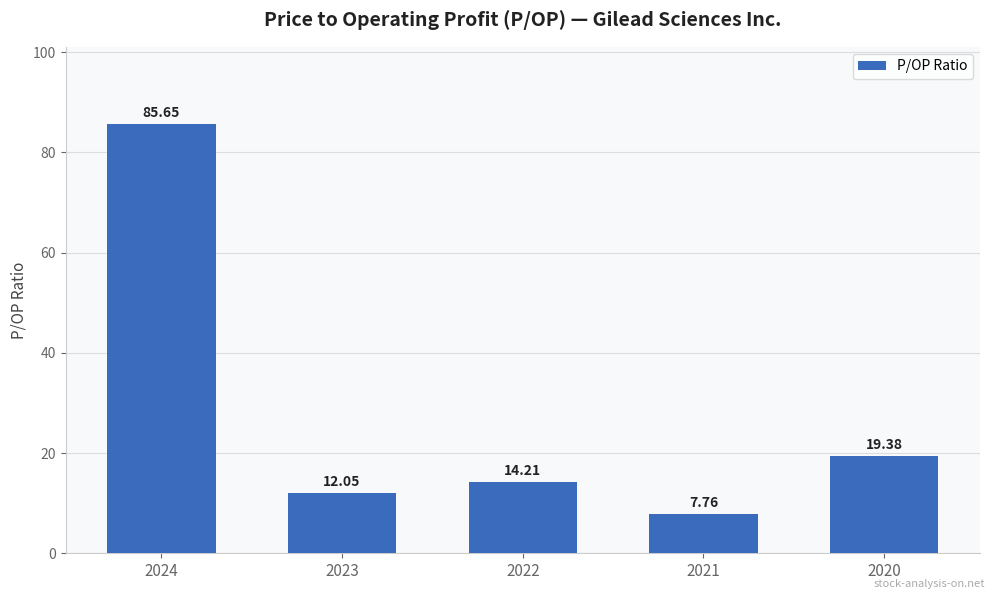

Approximately how many times larger is the value at 2023 compared to 2020?

0.6